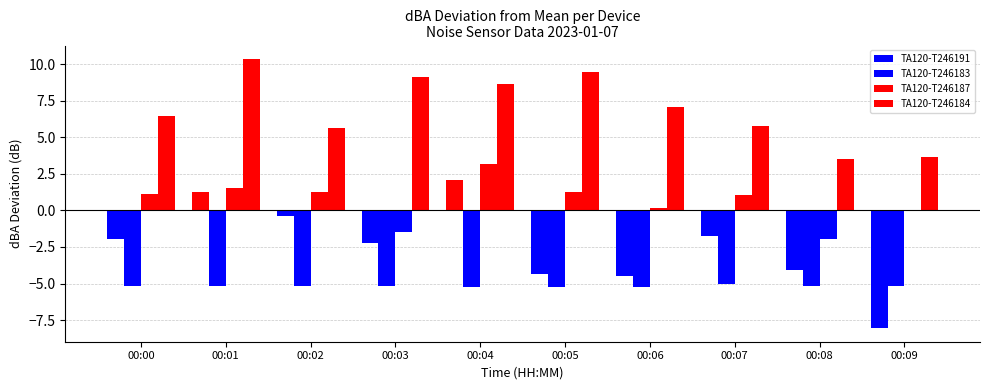

What is the difference between the maximum and minimum values in the TA120-T246183 series?

0.2